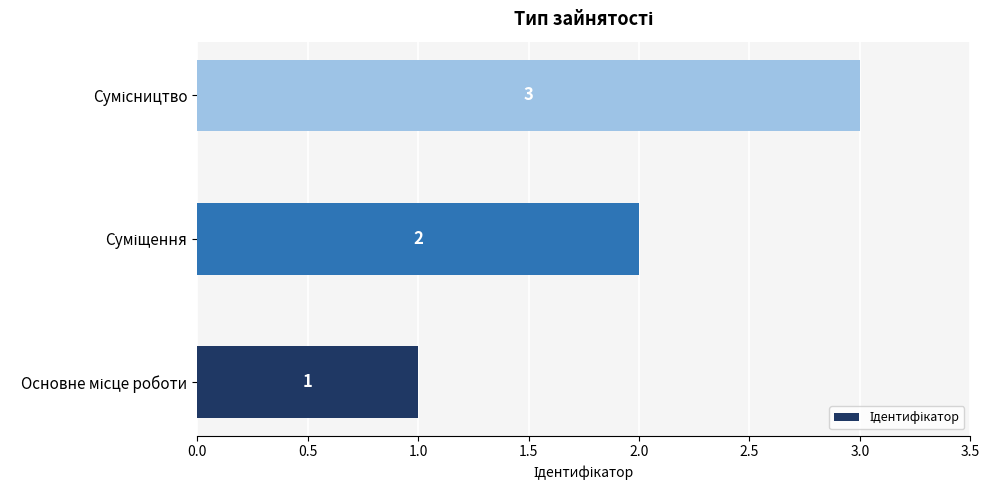

How many bars are there in total?

3